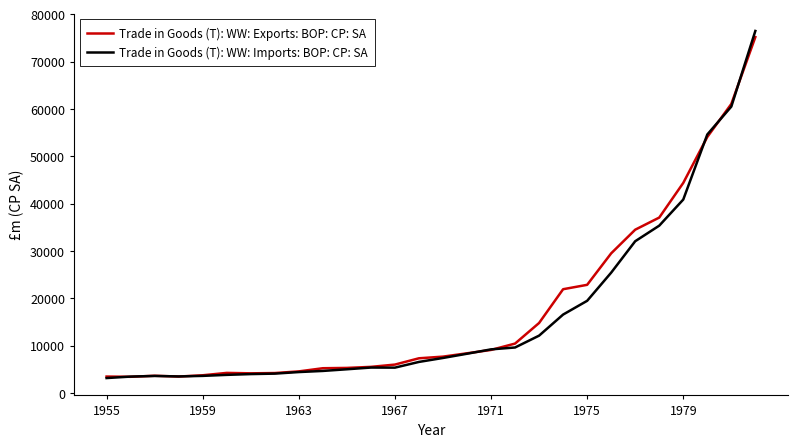

Which series has the largest range (max minus min)?

Trade in Goods (T): WW: Imports: BOP: CP: SA